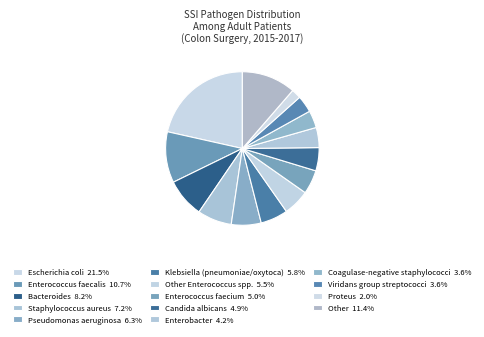

Which slice is the largest?

Escherichia coli